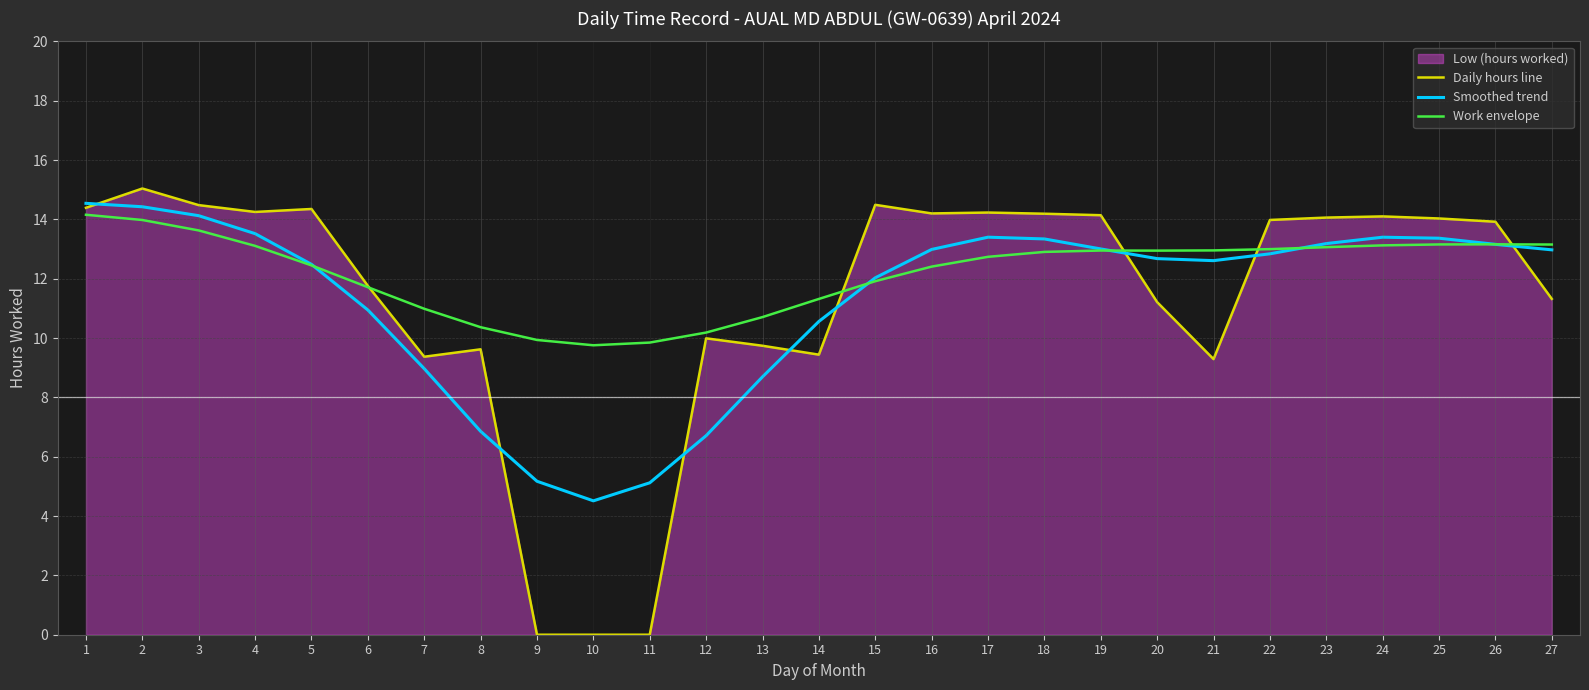

What is the value of the Work envelope point at the 14th from the left?

11.3